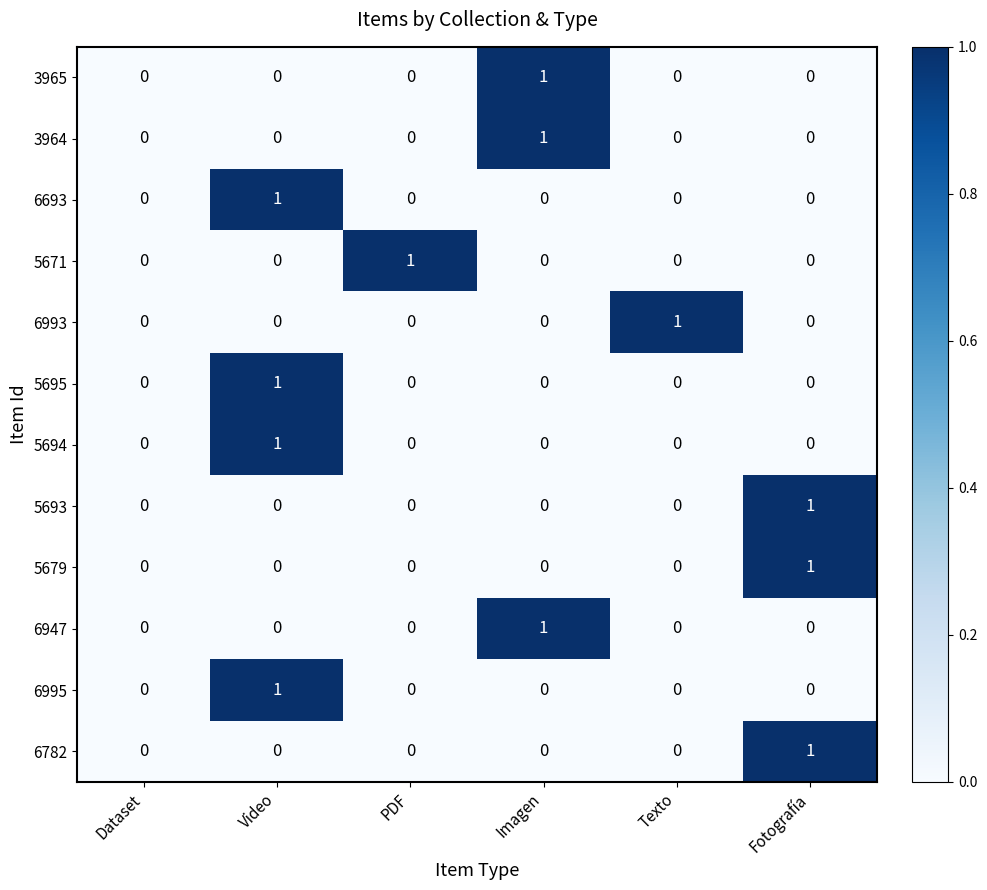

The 6693 series shows 1 at Video. True or false?

True